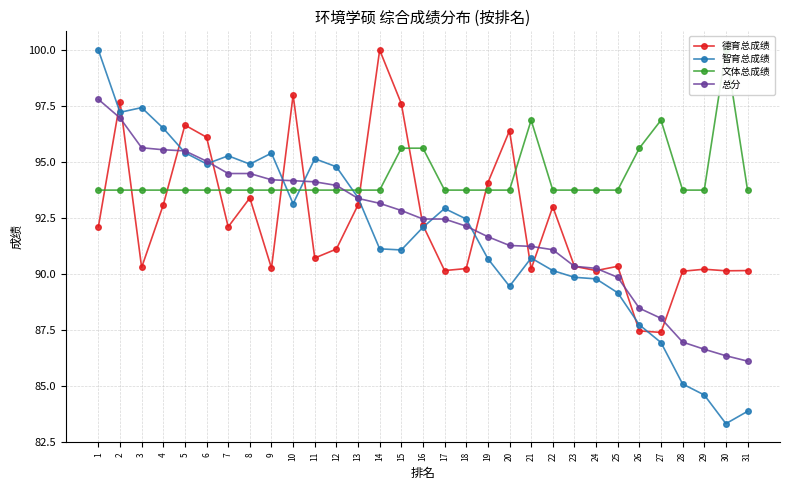

At which category is the sum across all series the highest?

2